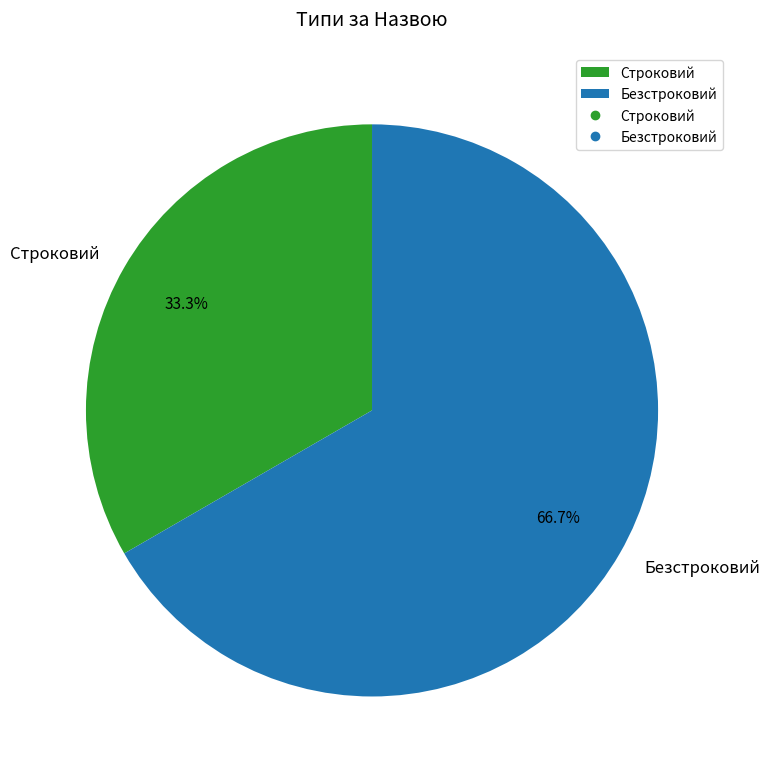

To the nearest percent, what is the average slice percentage?

50%